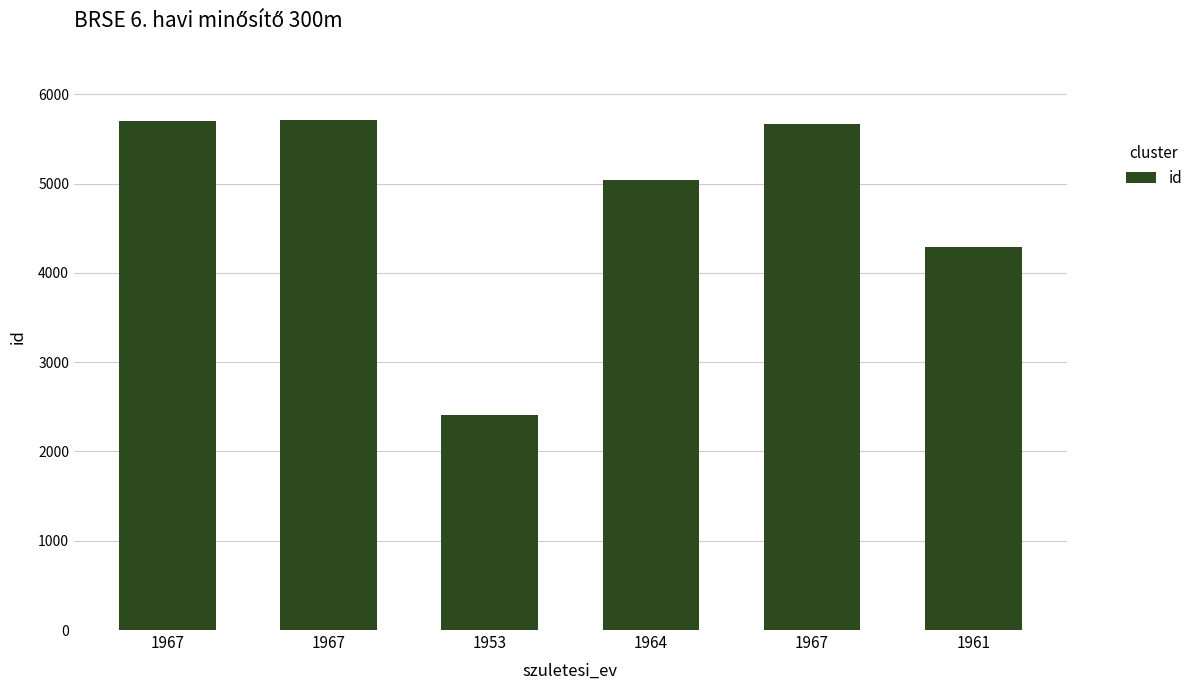

Rank the categories by value from highest to lowest.

1967, 1967, 1967, 1964, 1961, 1953